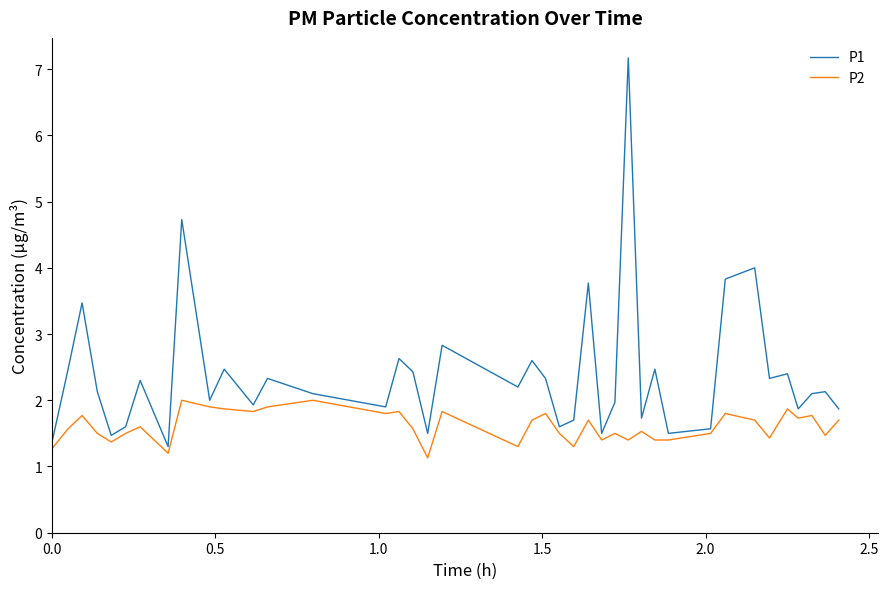

Which series has the largest total across all categories?

P1